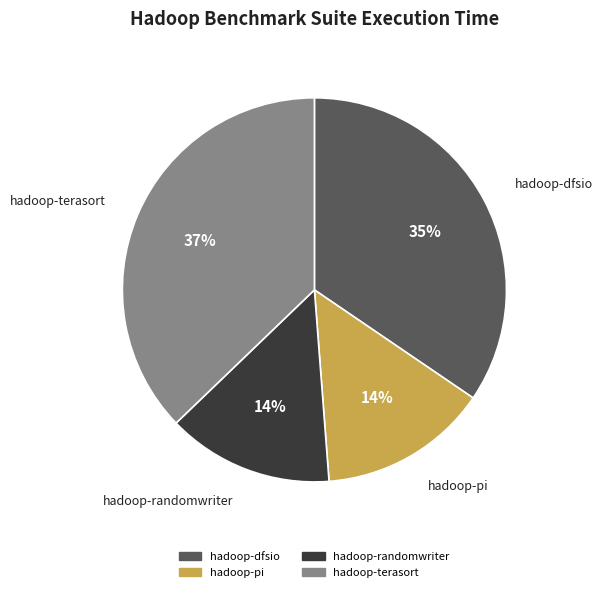

Count the number of slices in the pie.

4